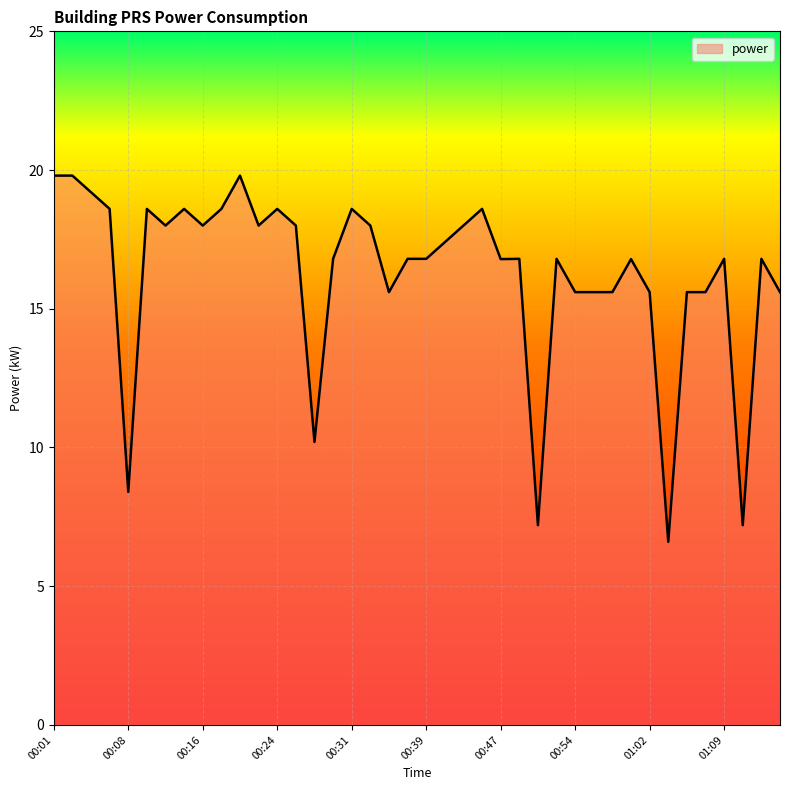

What is the minimum value shown in the chart?

6.6